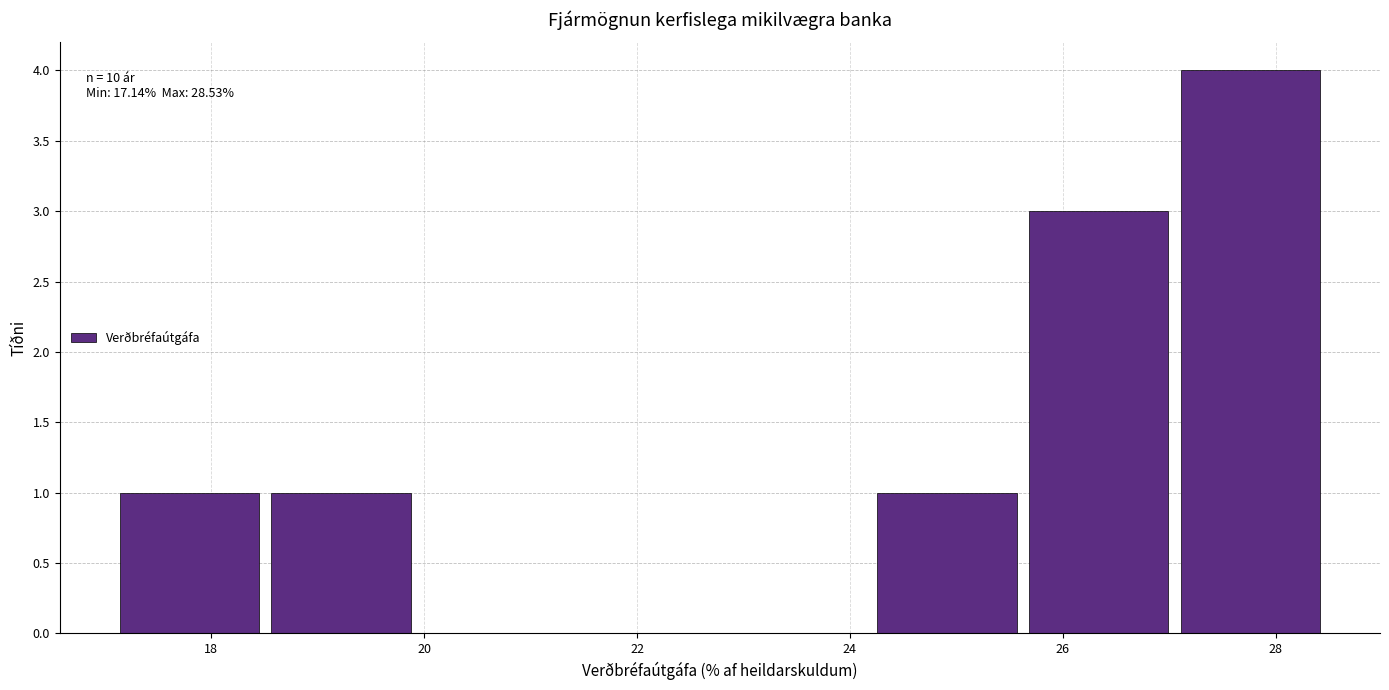

Which range on the x-axis has the tallest bar?

27.2 to 28.6